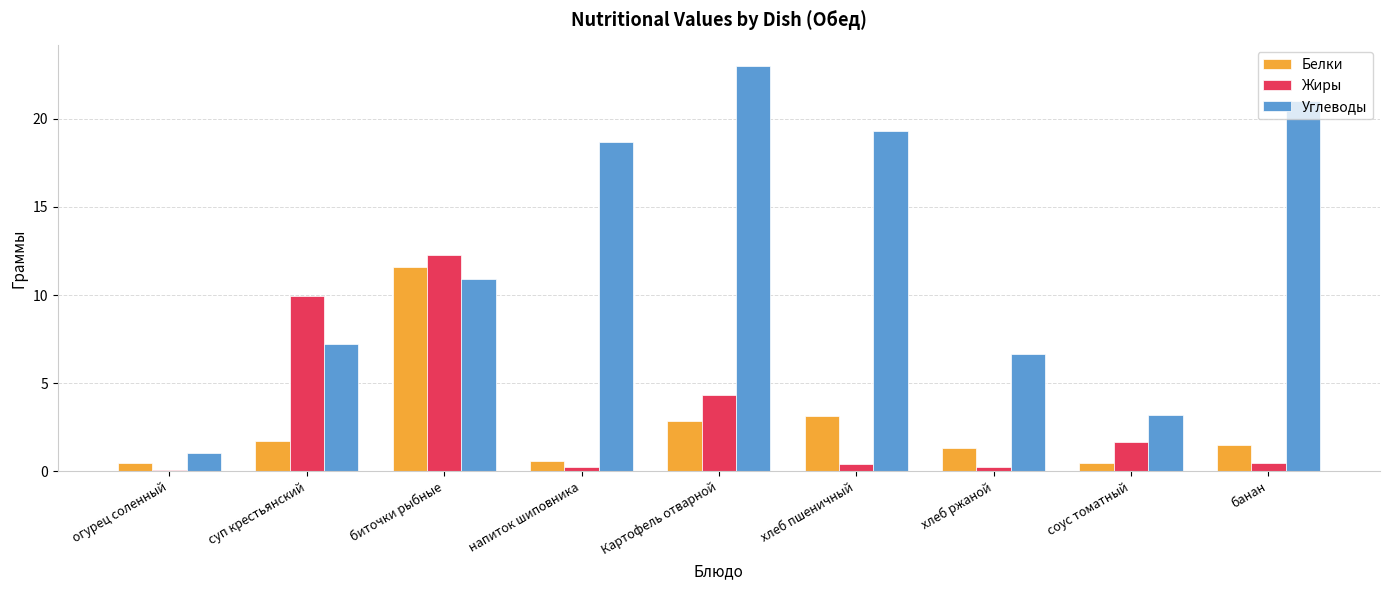

Which series has the widest spread of values?

Углеводы